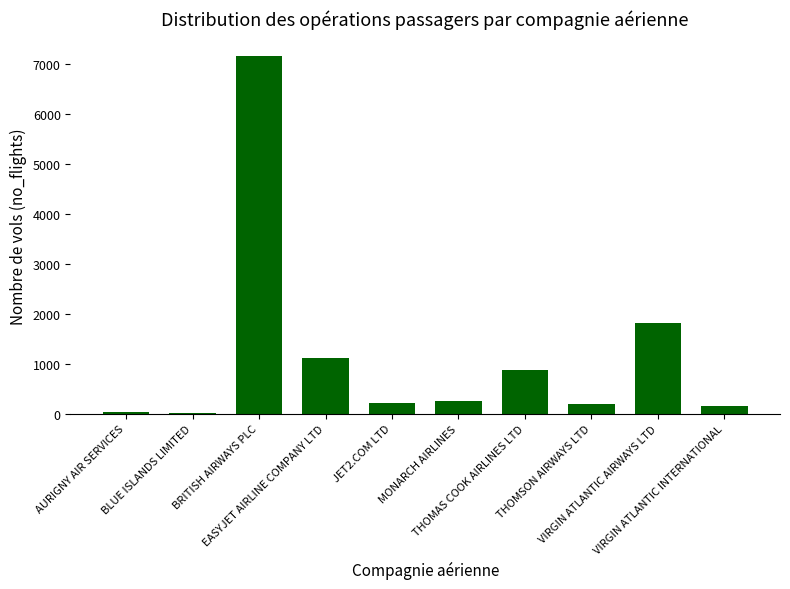

What is the approximate value at AURIGNY AIR SERVICES, to the nearest 10?

40